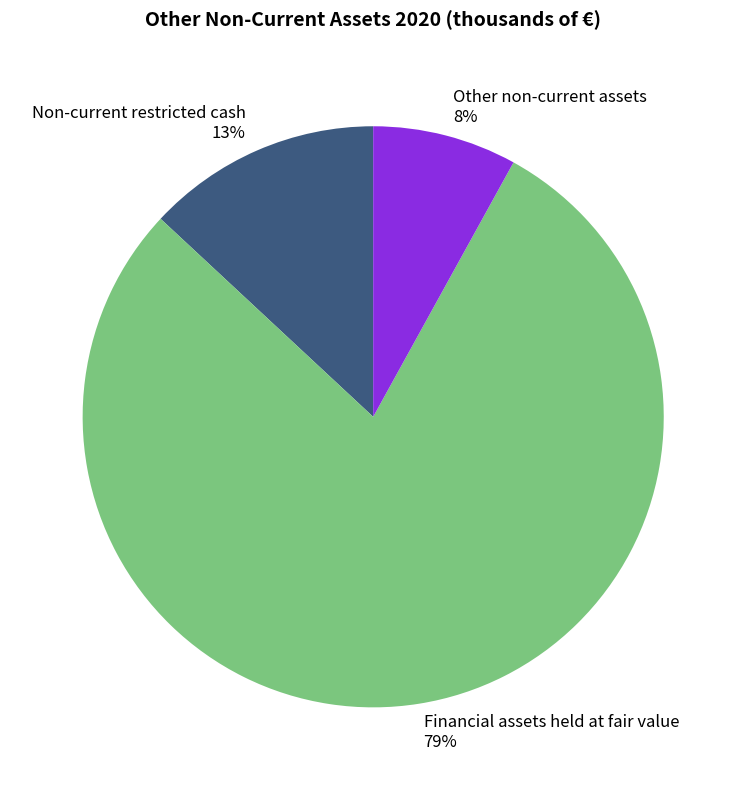

Combined, do Financial assets held at fair value 79% and Other non-current assets 8% account for over 50%?

Yes